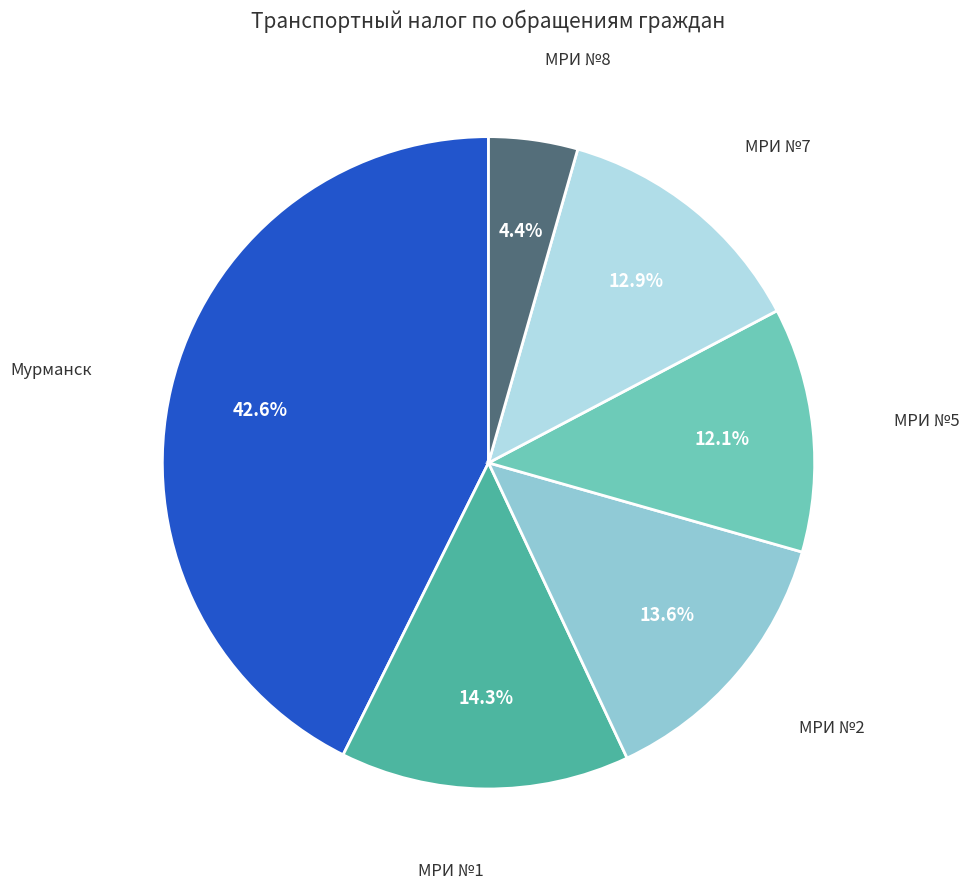

Is there a majority slice in this chart?

No